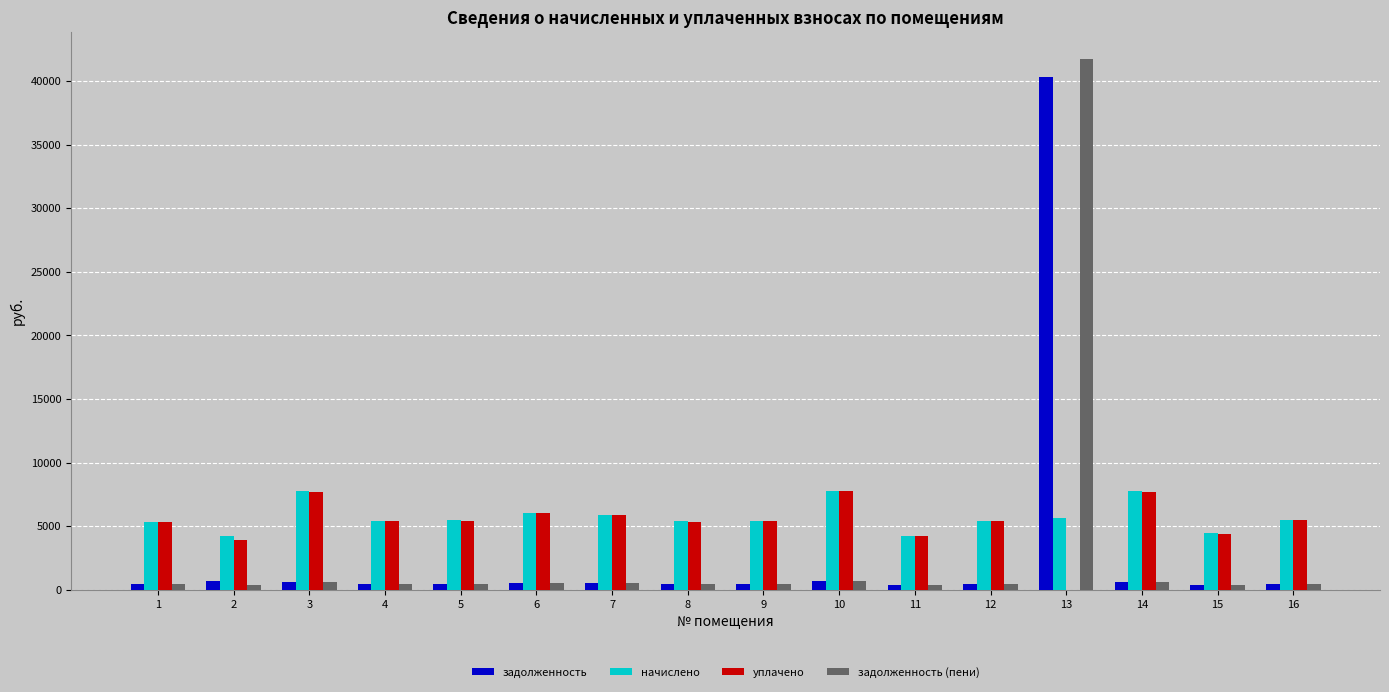

What is the approximate value of уплачено at 12?

5387.8